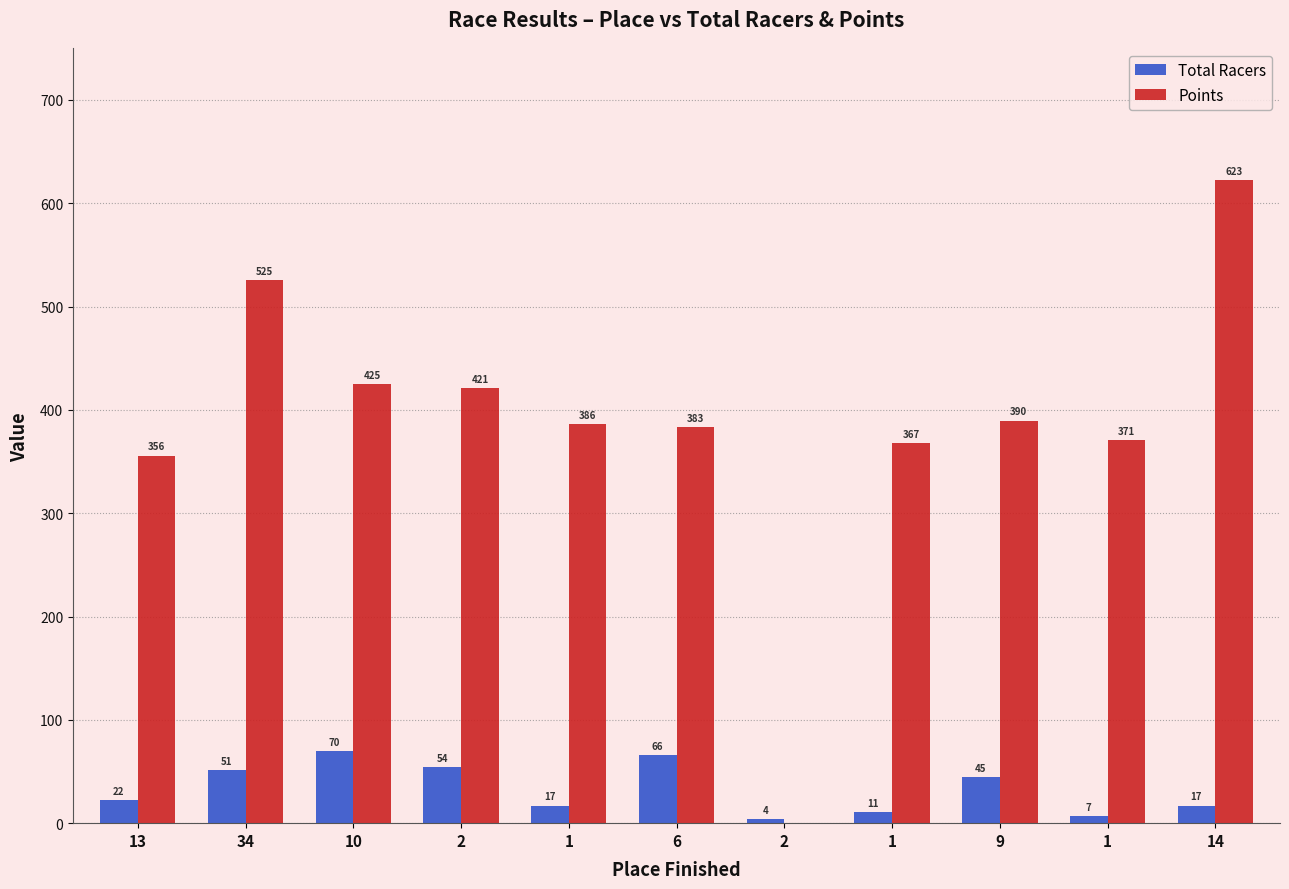

Which category has the lowest value in the Total Racers series?

2